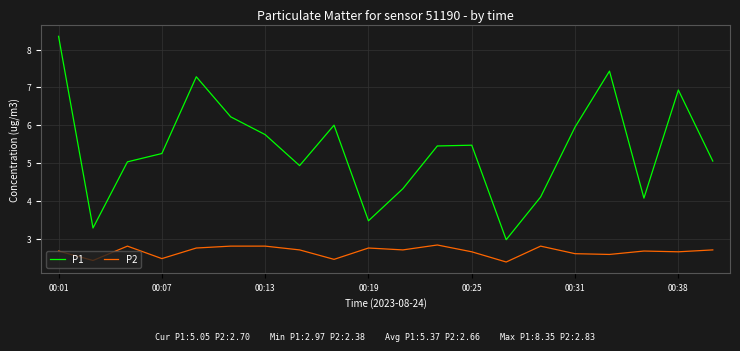

Which series has the largest total across all categories?

P1